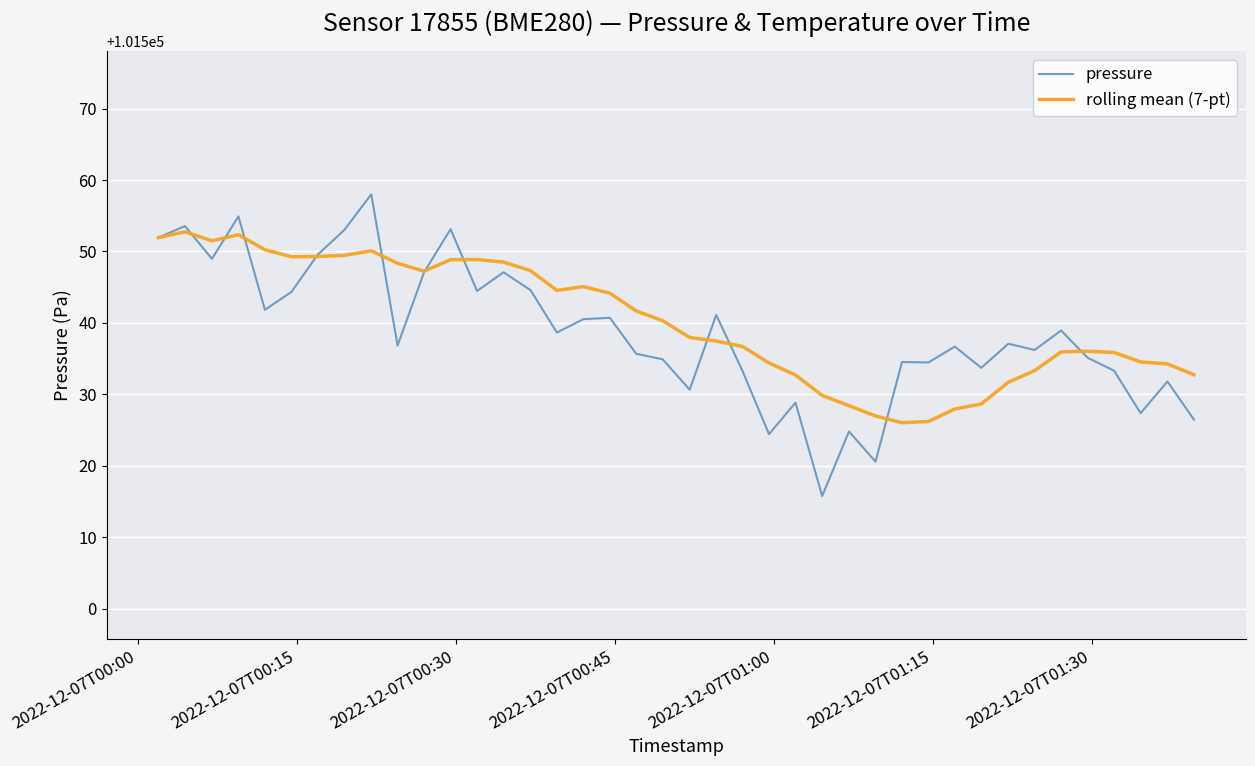

What is the difference between the maximum and second lowest values in the pressure series?

37.4